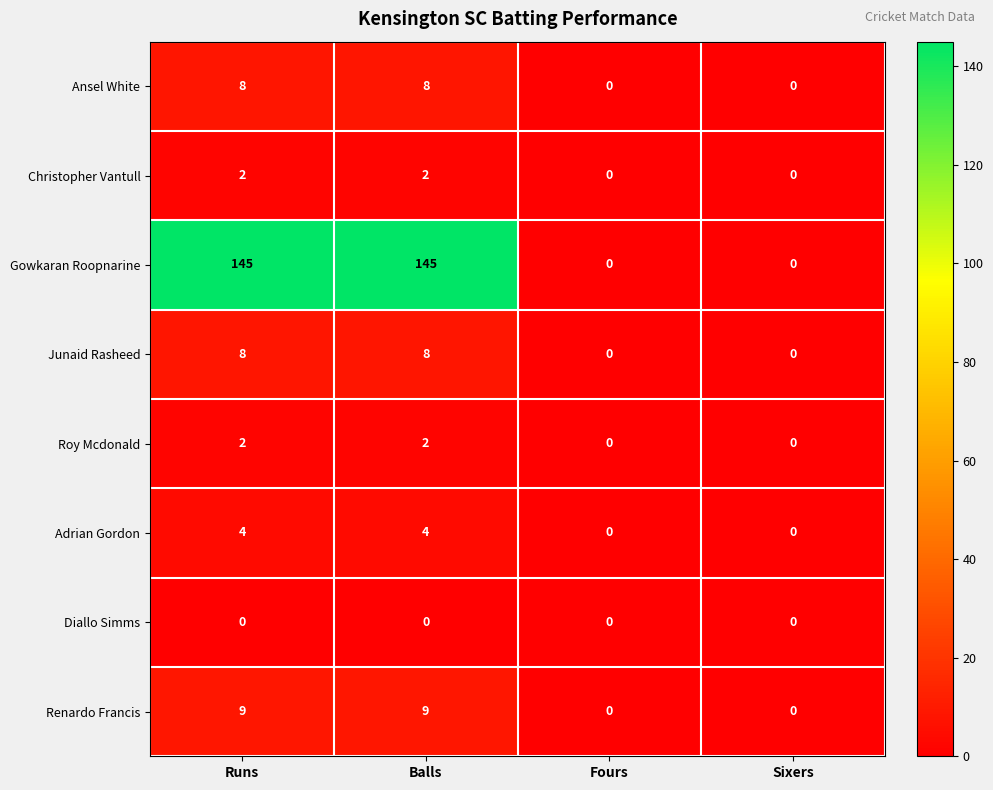

Which series has the largest range (max minus min)?

Gowkaran Roopnarine